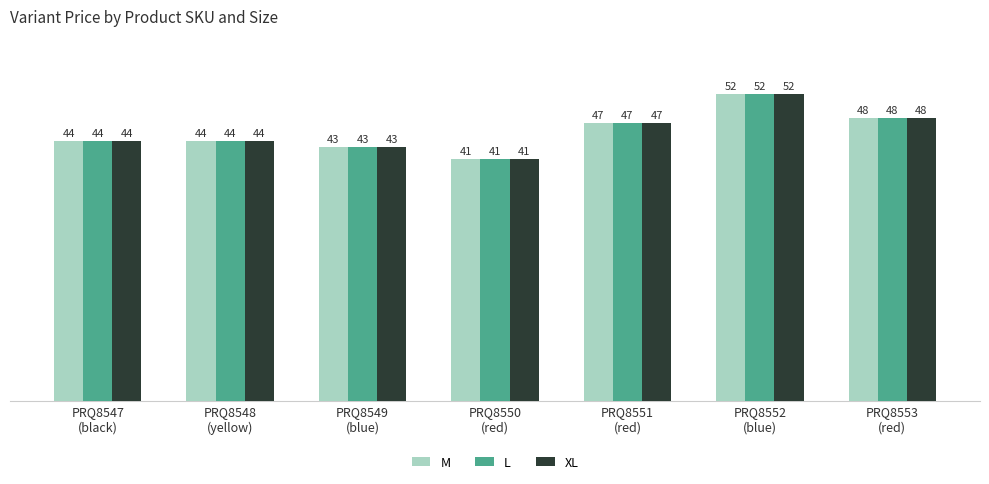

At which label does XL reach its minimum?

PRQ8550
(red)